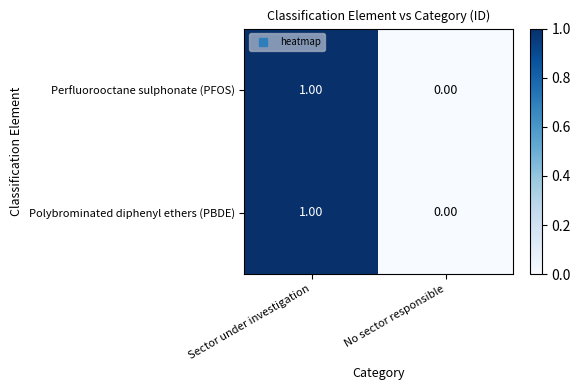

Where is Polybrominated diphenyl ethers (PBDE) nearest to the value 0?

No sector responsible